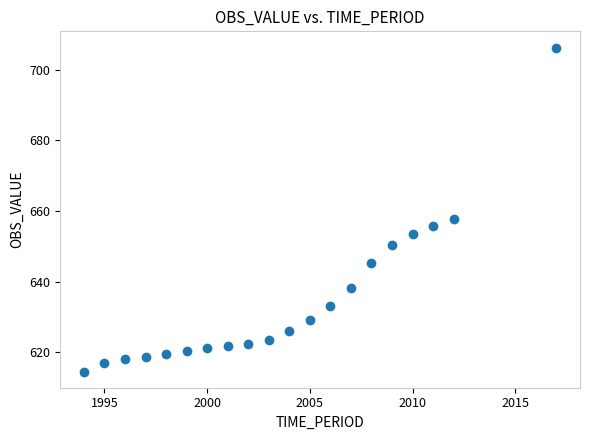

What Y value in the scatter plot is closest to 660?

657.8